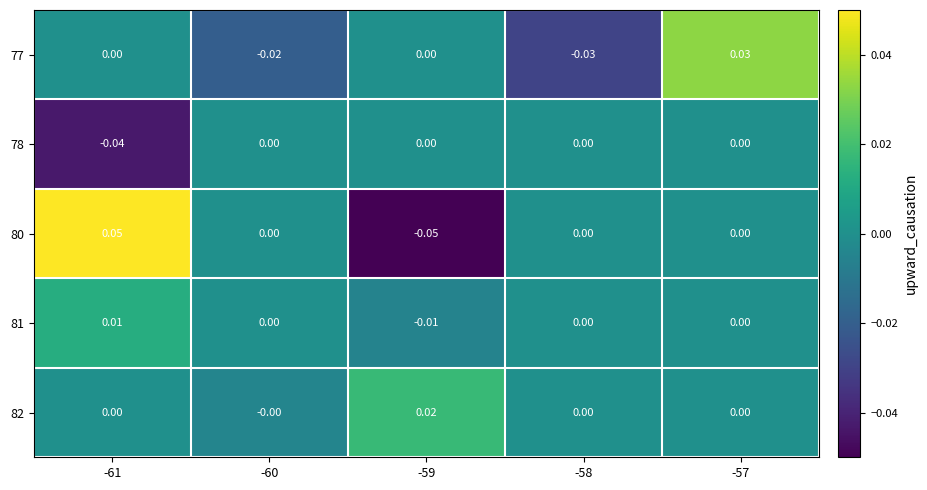

How many categories are shown in the chart?

5